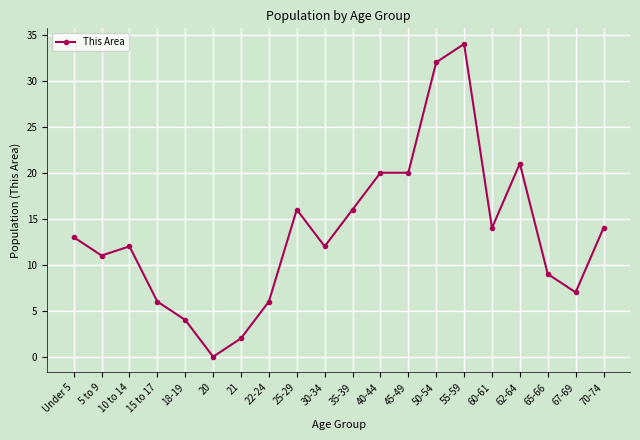

Reading right to left, extract all data points from this chart.

14	7	9	21	14	34	32	20	20	16	12	16	6	2	0	4	6	12	11	13